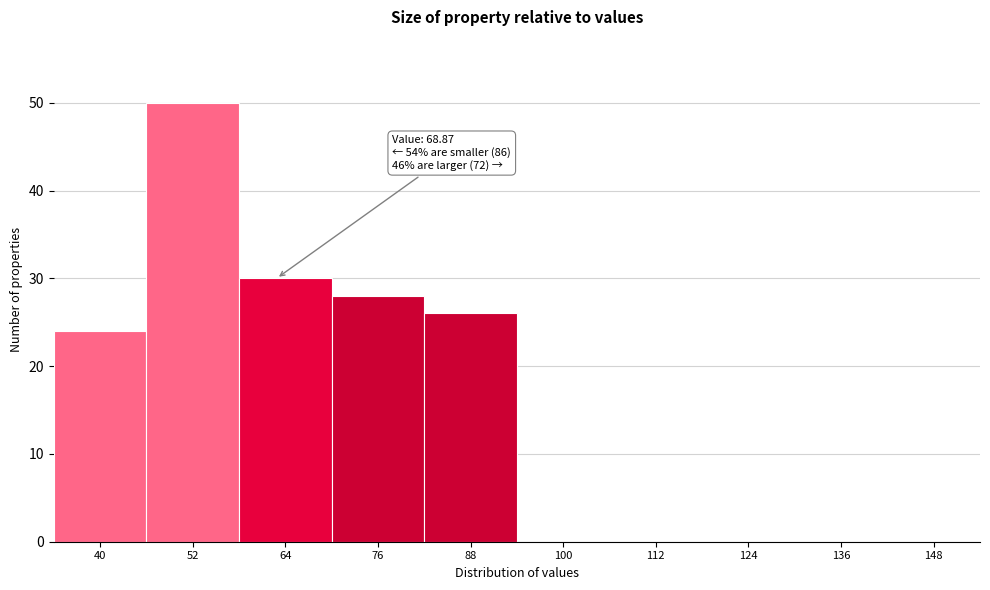

Reading left to right, extract all data points from this chart.

40=24	52=50	64=30	76=28	88=26	100=0	112=0	124=0	136=0	148=0